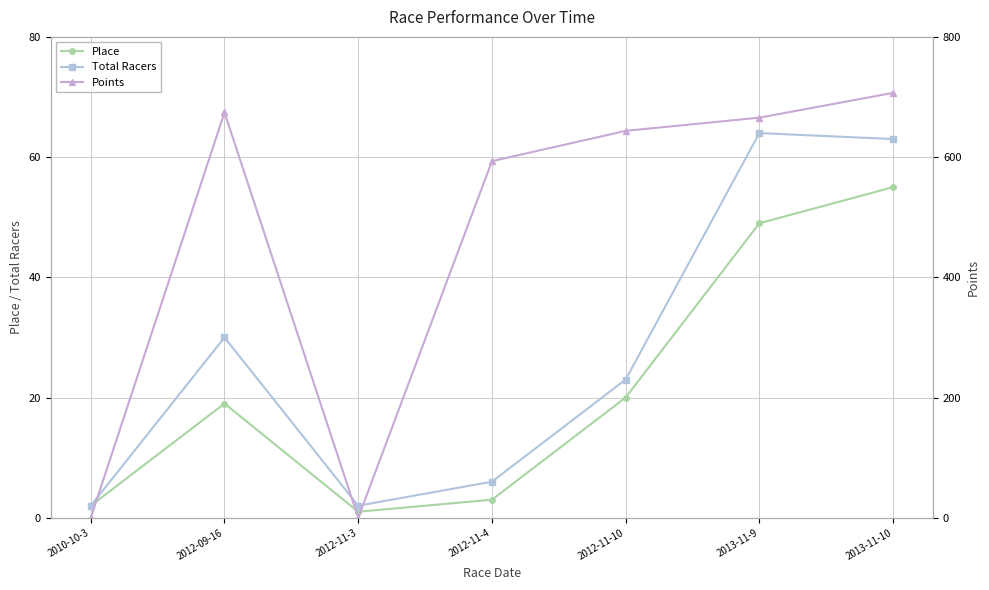

Which series has the largest total across all categories?

Points